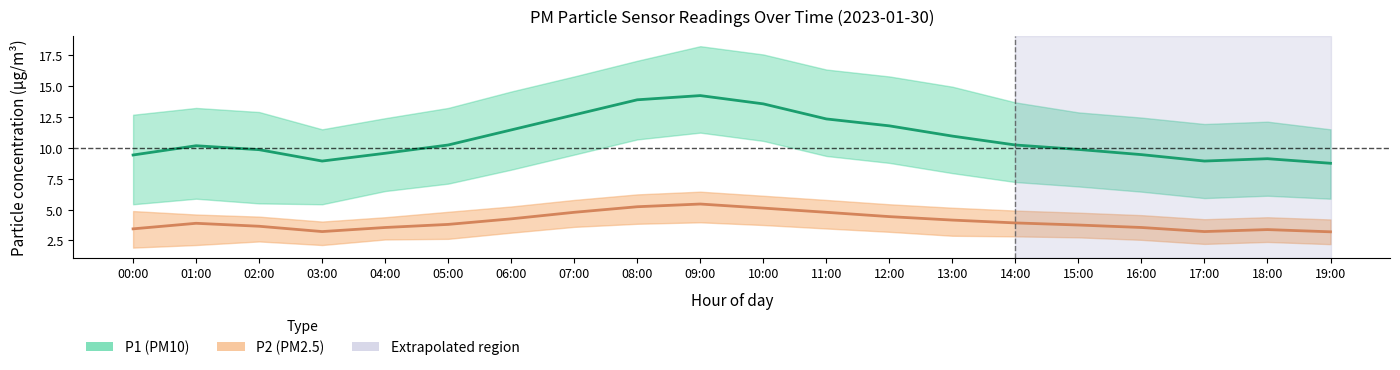

Which category has the highest value in the P1_upper series?

09:00